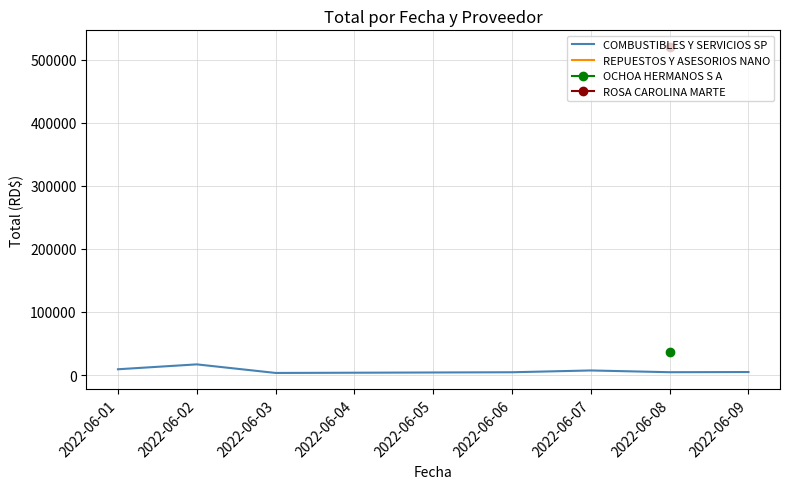

What is the highest value of the COMBUSTIBLES Y SERVICIOS SP series?

16926.2